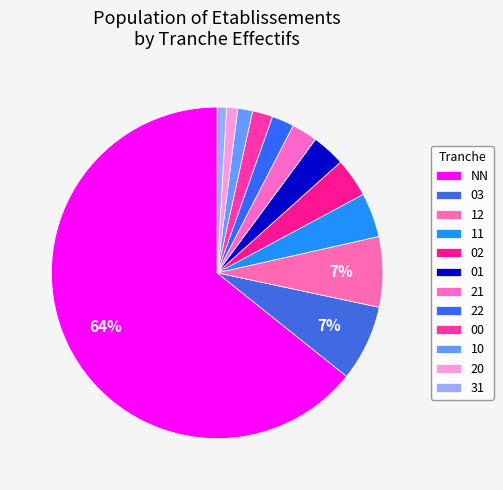

How many slices are in this pie chart?

12